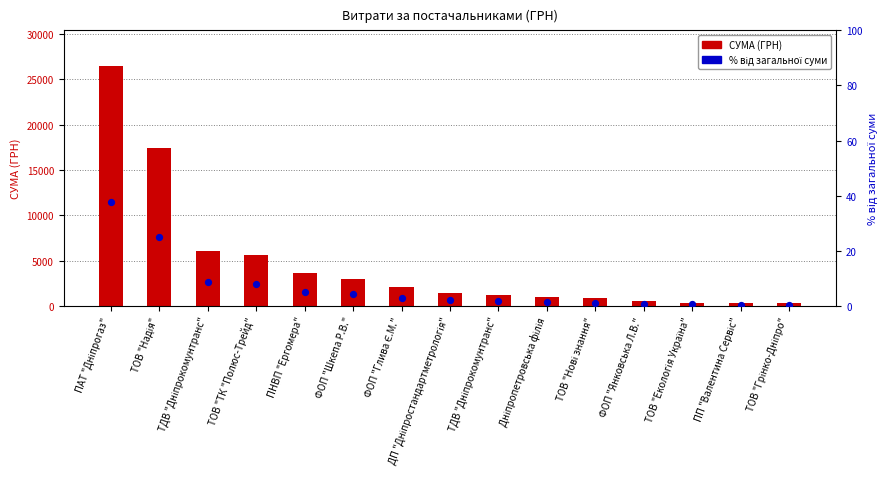

Is the value of Відсоток від загальної суми at ФОП "Глива Є.М." greater than the value of СУМА (ГРН) at ПАТ "Дніпрогаз"?

No